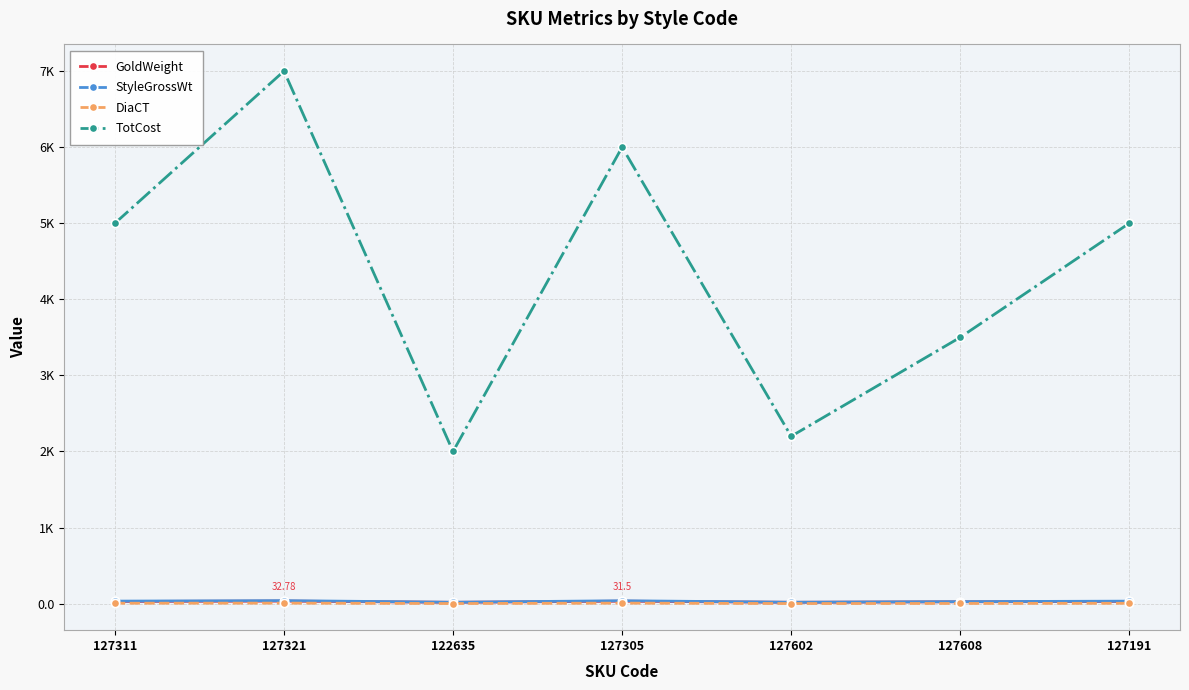

Reading left to right, what are all the values shown in this chart?

GoldWeight: 27.8	32.8	16.8	31.5	17.1	23.6	28.2
StyleGrossWt: 32.4	38.9	17.6	37.5	17.8	25.4	32.2
DiaCT: 4.6	6.2	0.8	6.0	0.7	1.8	4.0
TotCost: 4999.0	6999.0	1999.0	5999.0	2199.0	3499.0	4999.0